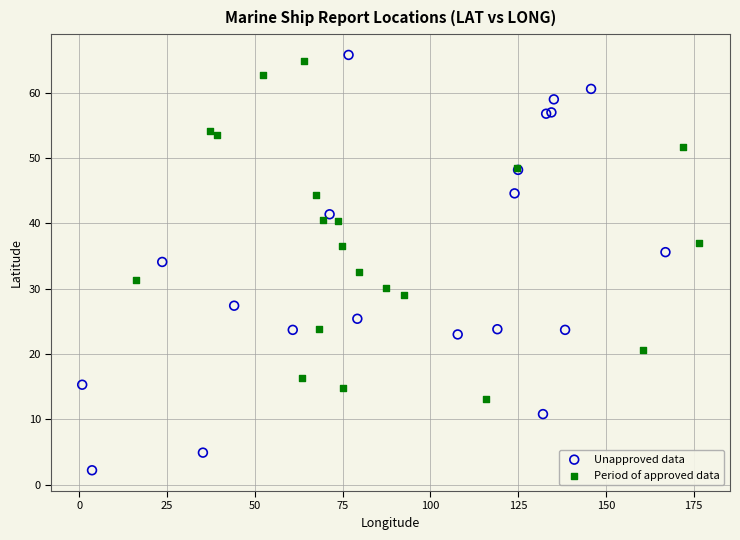

Which series contains the lowest Y value?

Unapproved data